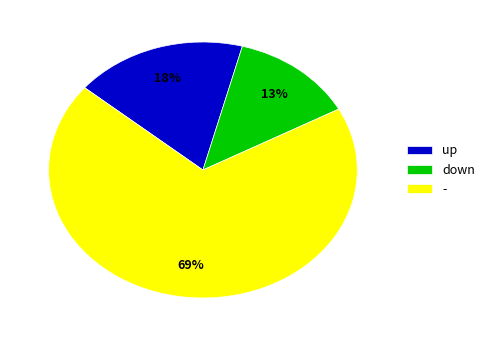

Is there a majority slice in this chart?

Yes